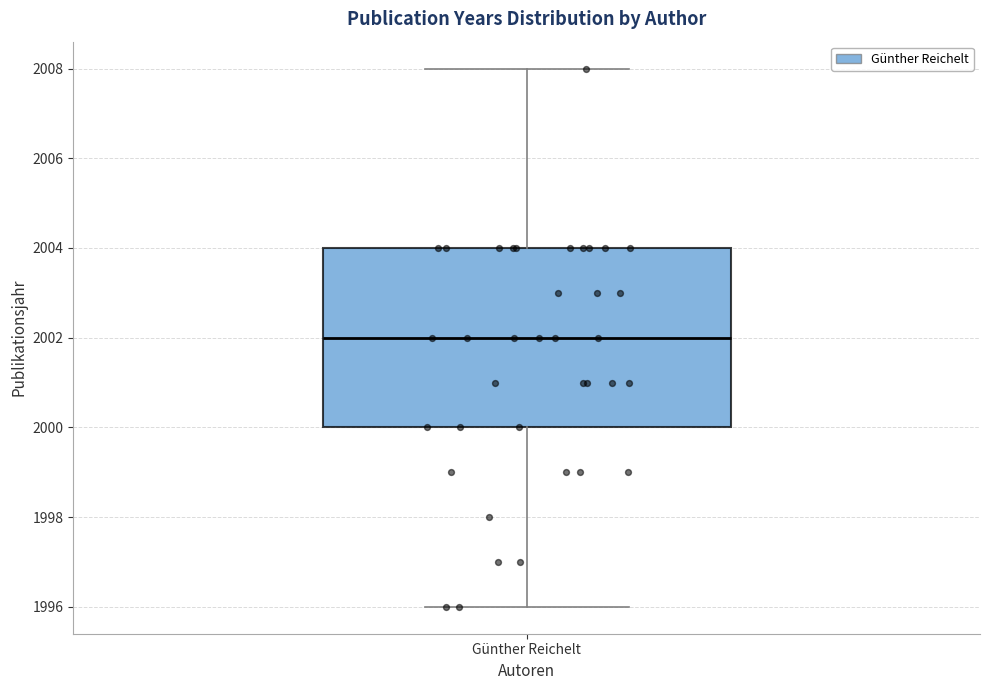

Where does the median line of the box for Günther Reichelt sit on the y-axis? The values are not printed on the chart, so give them approximately, as read against the axis.

2002